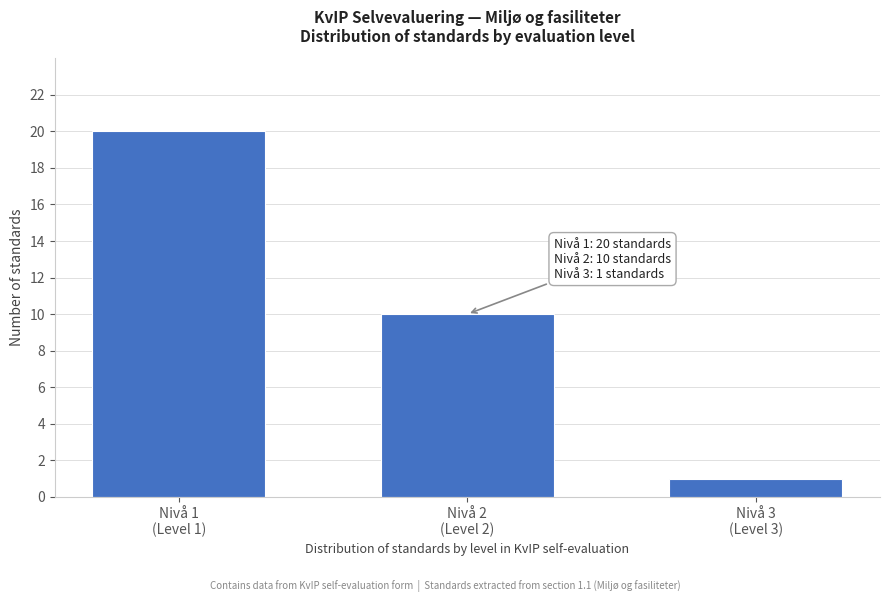

Reading left to right, what are all the values shown in this chart?

20	10	1